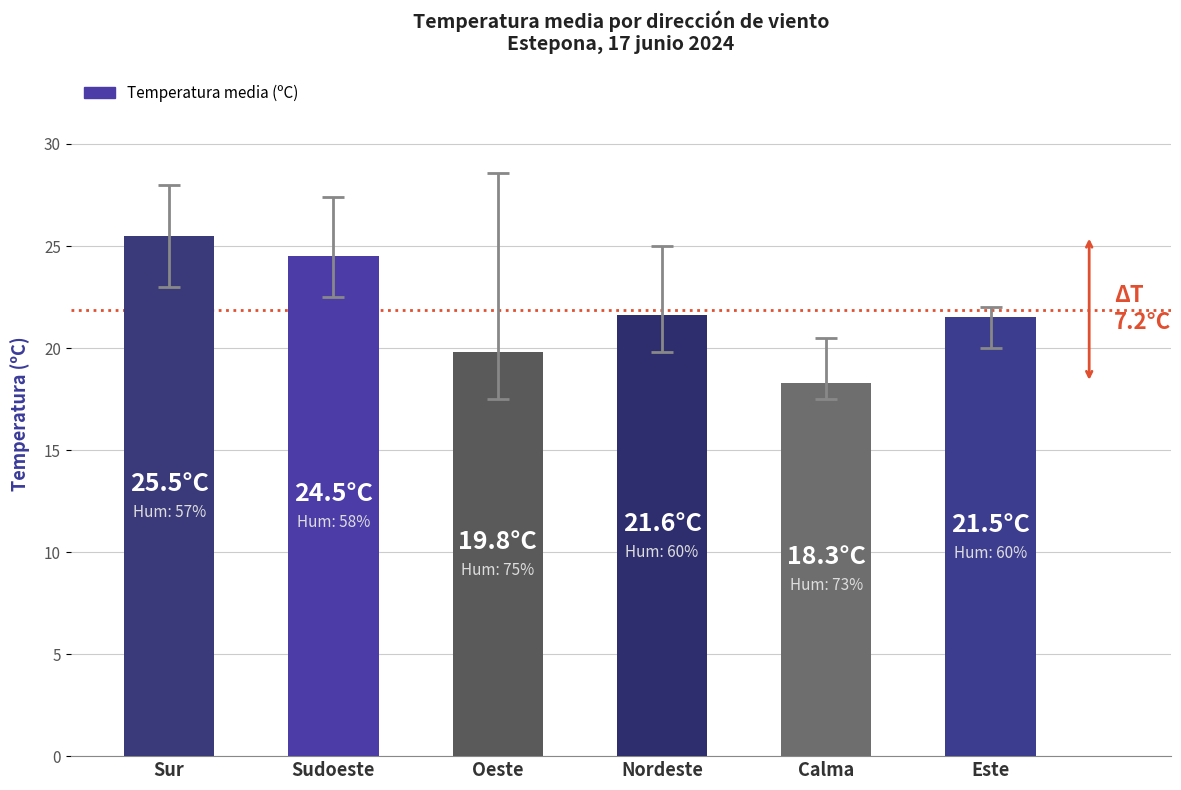

What is the value of the 2nd bar from the left?

24.5